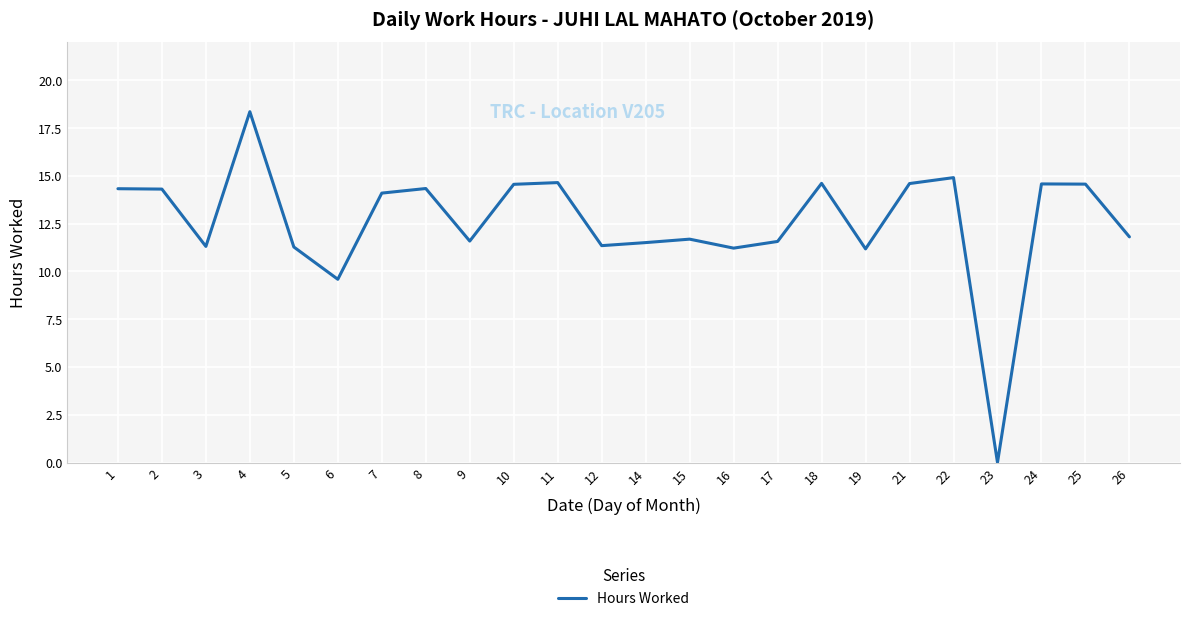

Is it true that the value at 9 is 18.0?

False